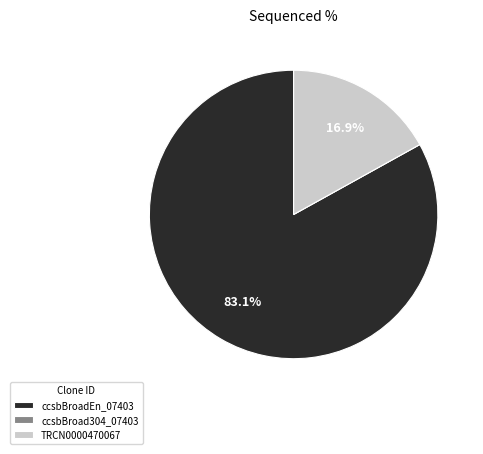

To the nearest percent, what is the difference between the ccsbBroadEn_07403 and TRCN0000470067 slice percentages?

66%